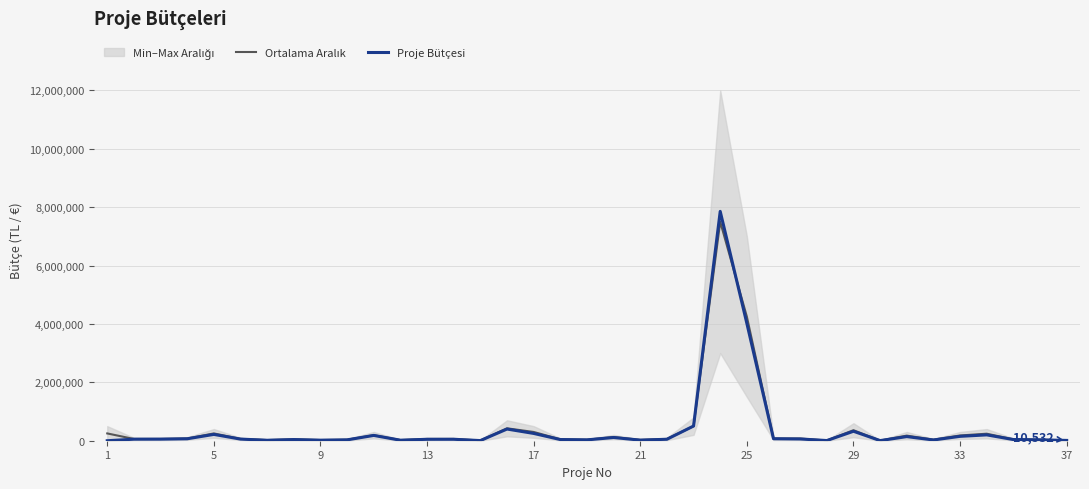

Reading left to right, what are all the values shown in this chart?

Ortalama Aralık: 250000.0	60000.0	60000.0	75000.0	250000.0	62500.0	22500.0	47500.0	24000.0	35000.0	190000.0	22500.0	60000.0	60000.0	8500.0	425000.0	300000.0	47500.0	35000.0	125000.0	29000.0	60000.0	500000.0	7500000.0	4250000.0	72500.0	72500.0	8500.0	360000.0	5500.0	175000.0	35000.0	180000.0	240000.0	47500.0	35000.0	14500.0
Proje Bütçesi: 0.0	52459.0	54000.0	66697.7	216153.0	55950.0	15325.0	39785.0	18202.0	29464.0	181626.0	17650.0	48720.0	49585.0	4729.0	400000.0	250000.0	40190.0	29400.0	110400.0	20000.0	50000.0	503165.0	7856854.0	4018808.0	68000.0	60057.0	6000.0	324082.5	4500.0	140882.6	25500.0	150000.0	200000.0	40027.0	30000.0	10532.0